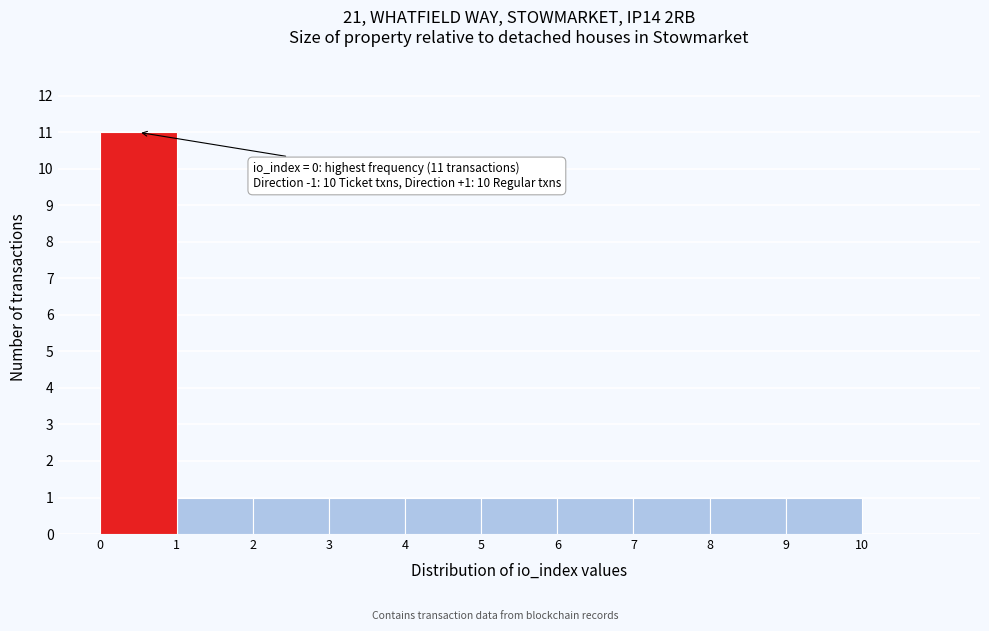

Which range on the x-axis has the tallest bar?

0 to 1